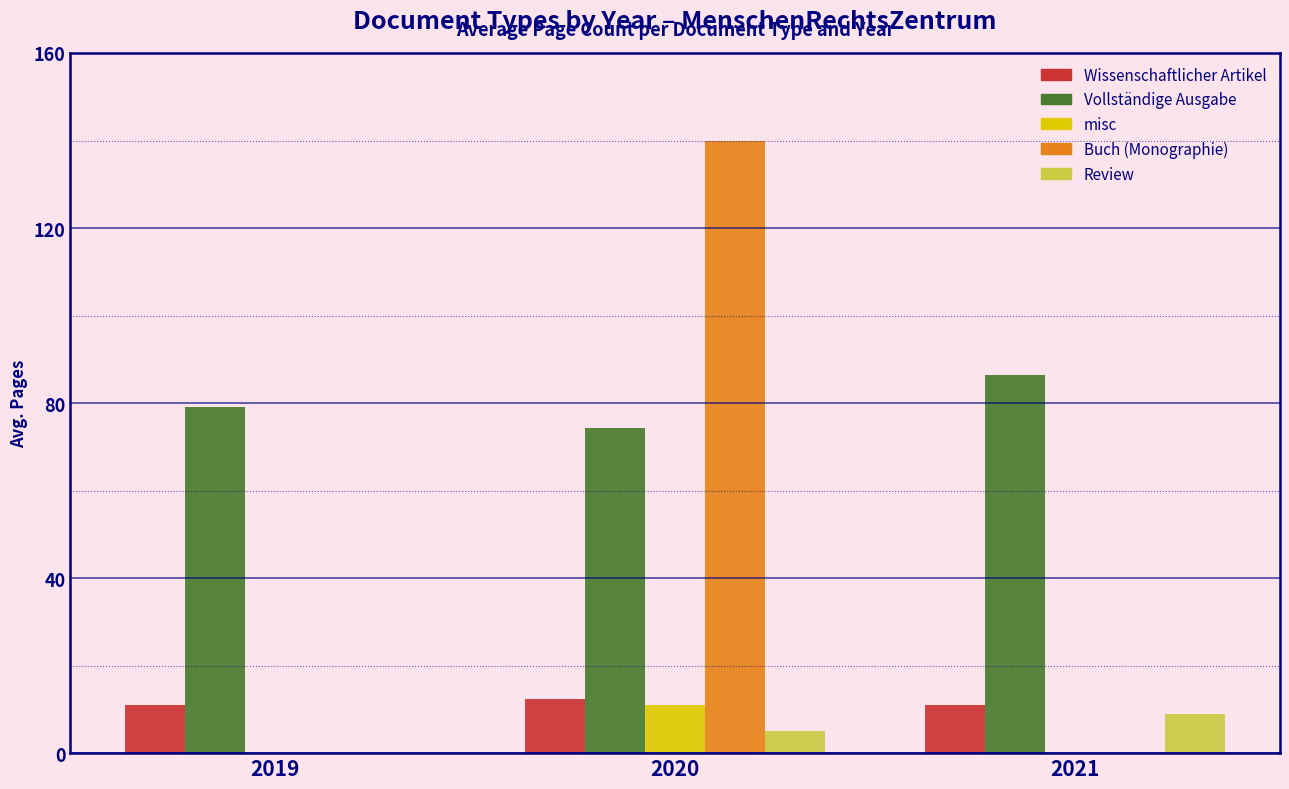

Count the number of data series in this chart.

5